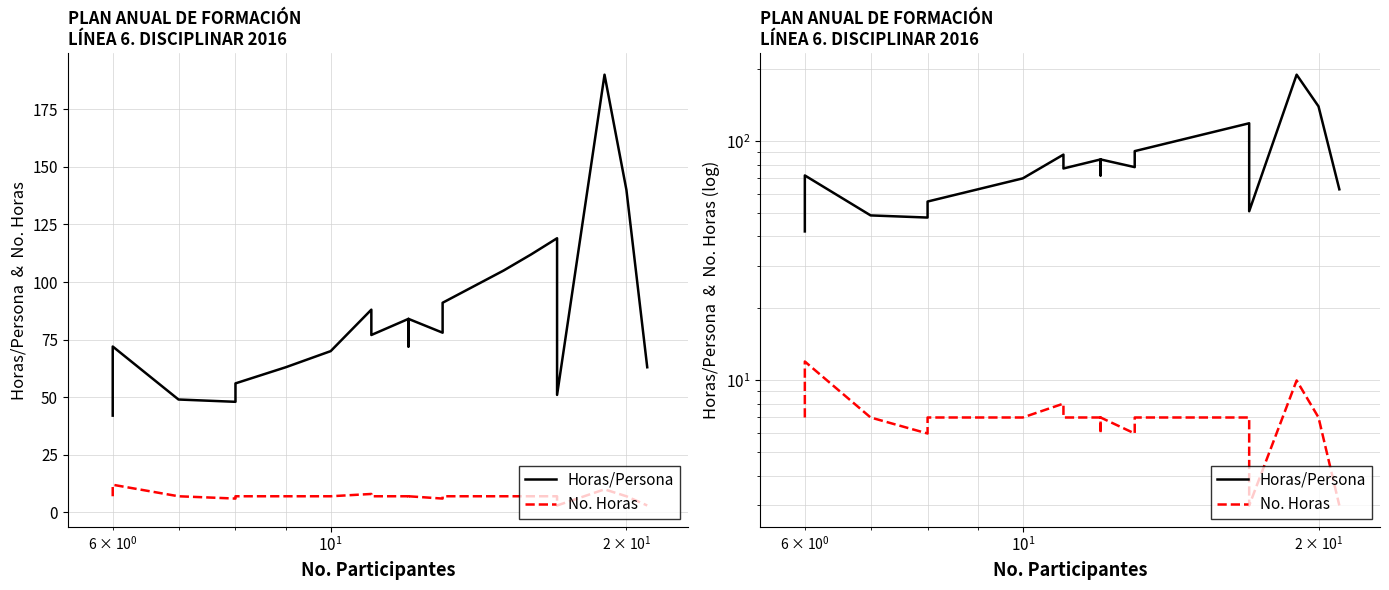

Which series has the largest range (max minus min)?

Horas/Persona